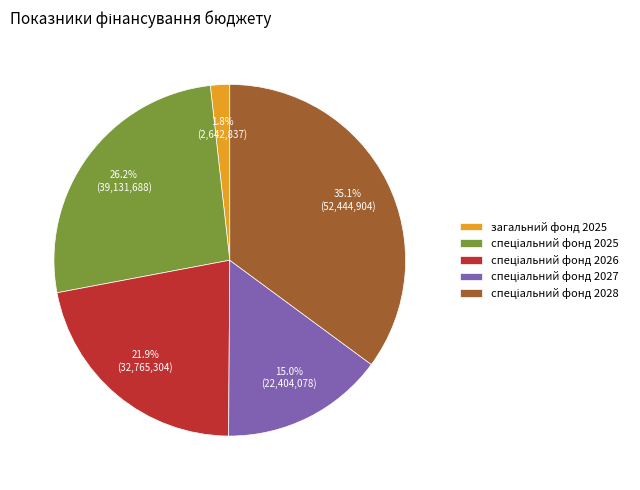

To the nearest percent, what is the difference between the largest and smallest slice percentages?

33%